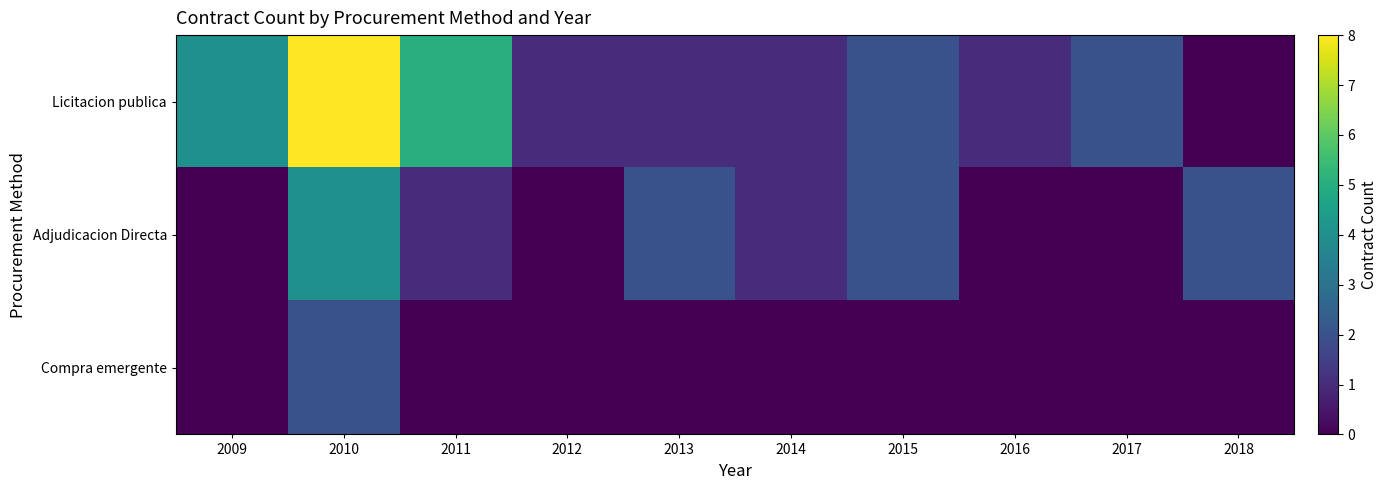

Count the number of categories in the chart.

10